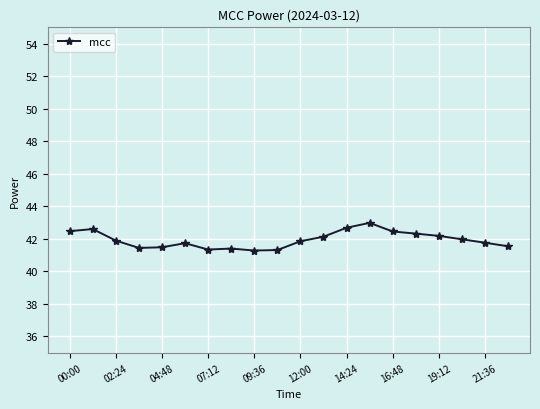

What is the value of the 13th point from the left?

42.7